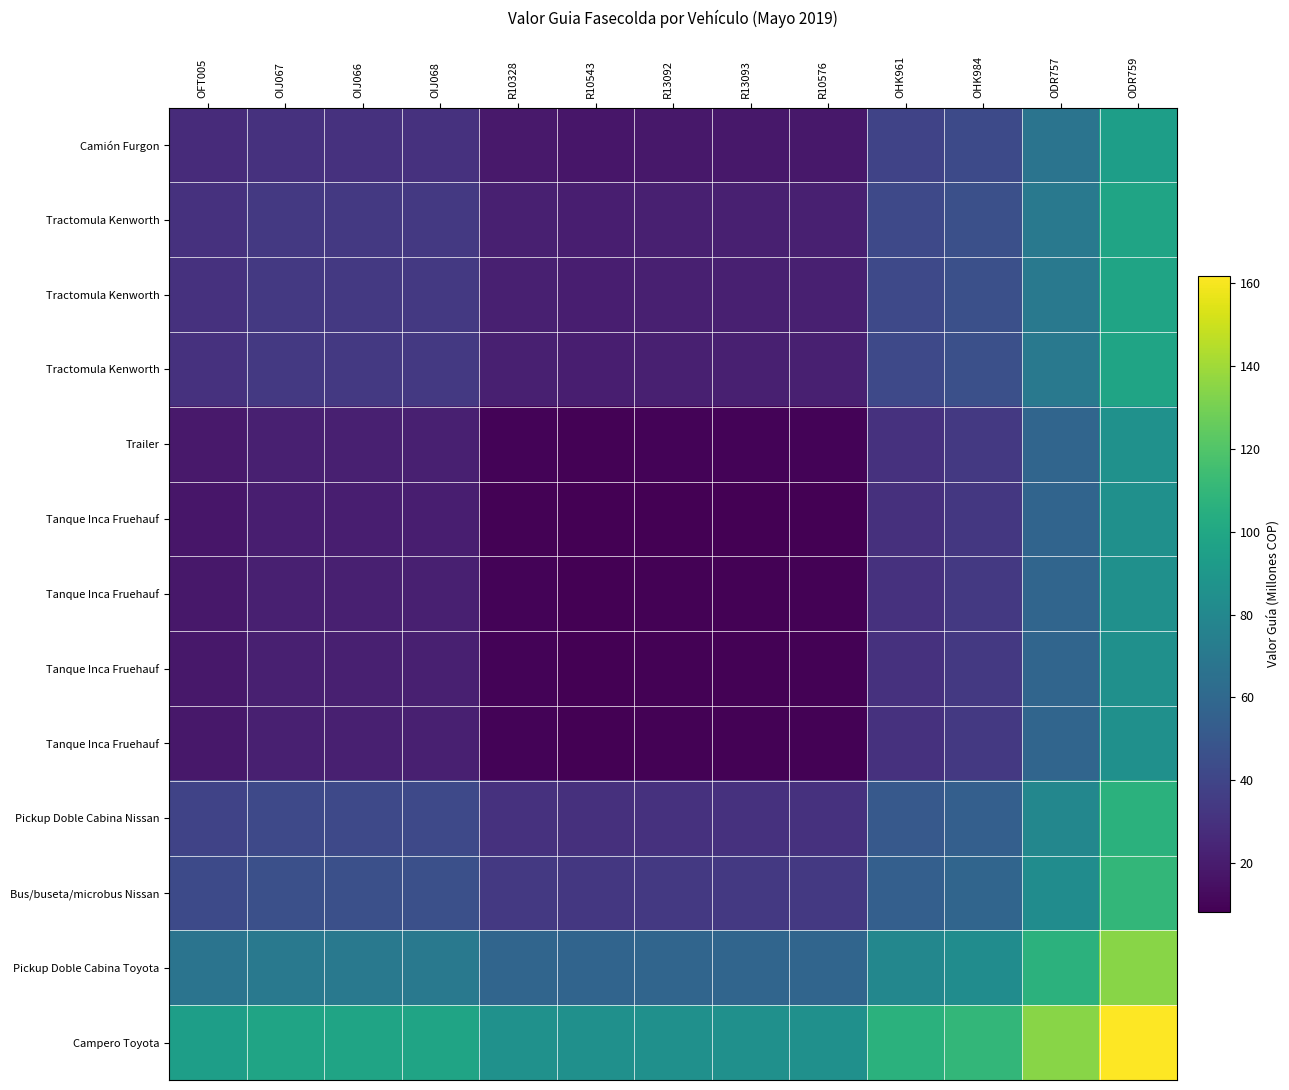

Which label corresponds to the smallest value in the chart?

R10543